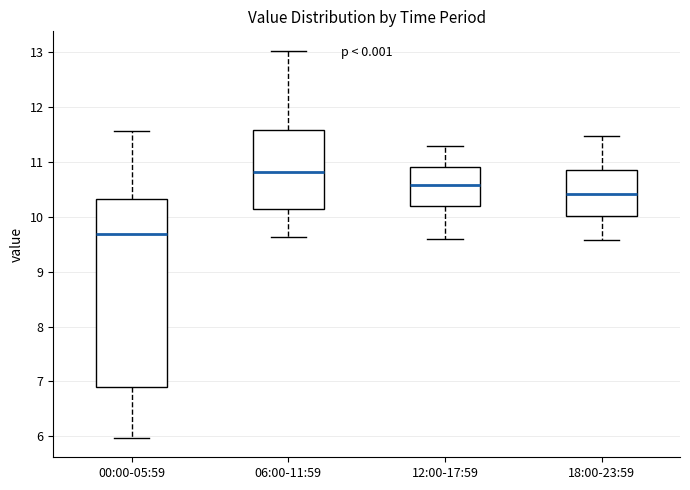

Which box's median line is the lowest?

00:00-05:59